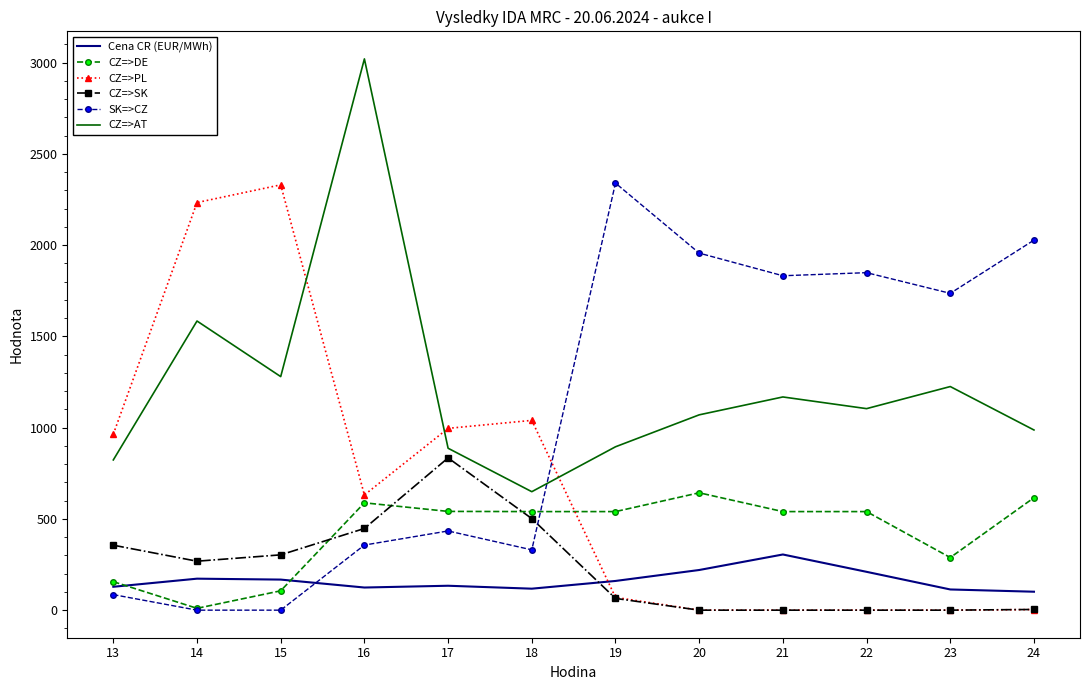

What is the spread (max minus min) of values at 13?

878.9